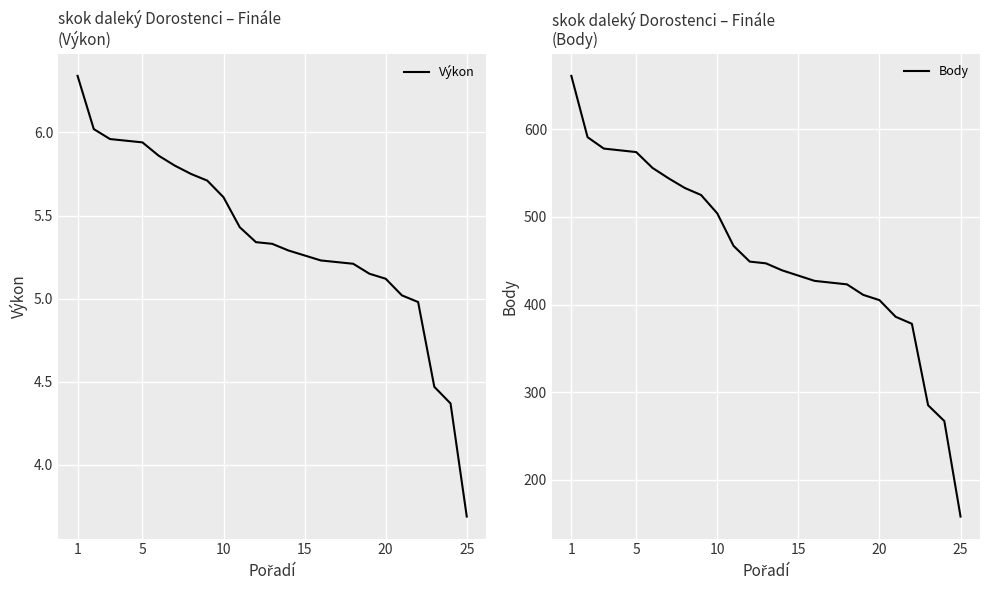

What is the difference between the second highest and minimum values in the Výkon series?

2.3